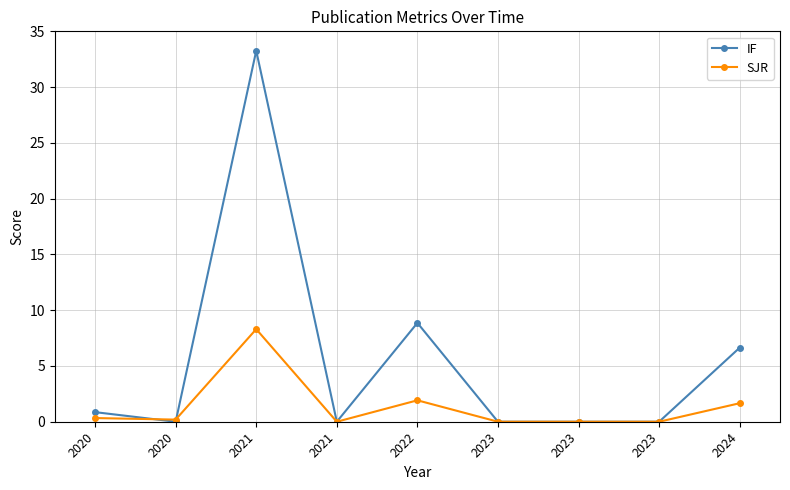

True or false: SJR has a value of 0.2 at 2020.

False